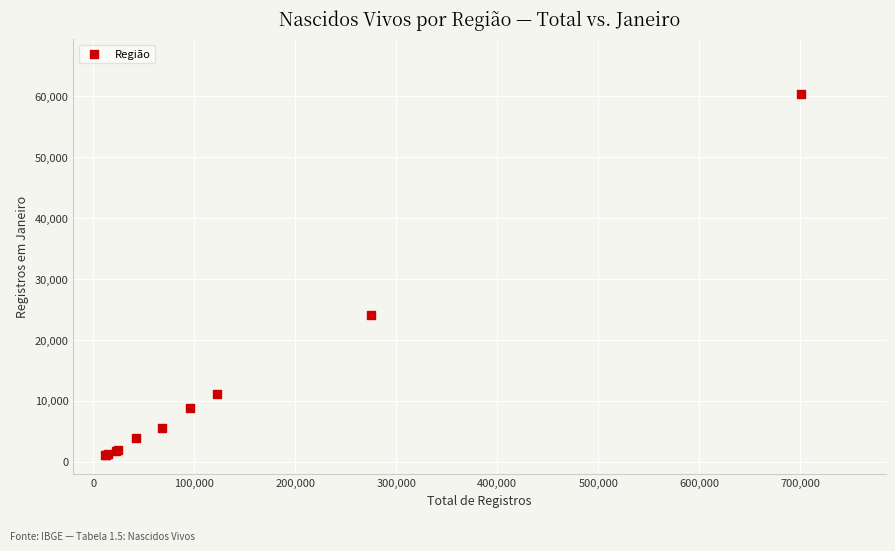

What Y value in the scatter plot is closest to 30701?

24063